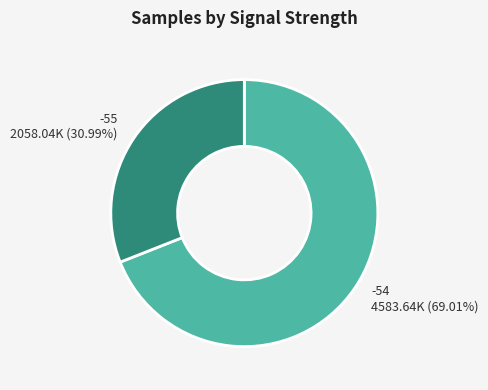

Rank the categories by value from highest to lowest.

-54 4583.64K (69.01%), -55 2058.04K (30.99%)